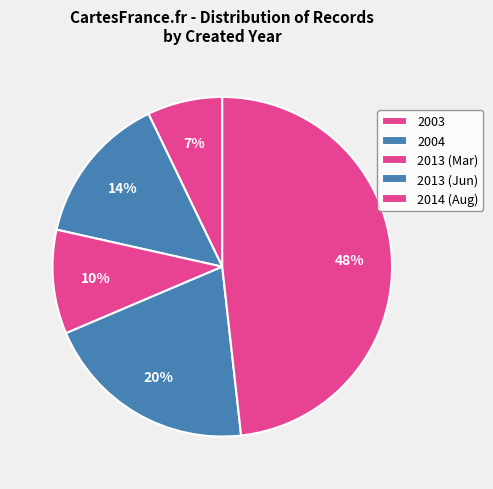

Rank the categories by value from lowest to highest.

2003, 2013 (Mar), 2004, 2013 (Jun), 2014 (Aug)